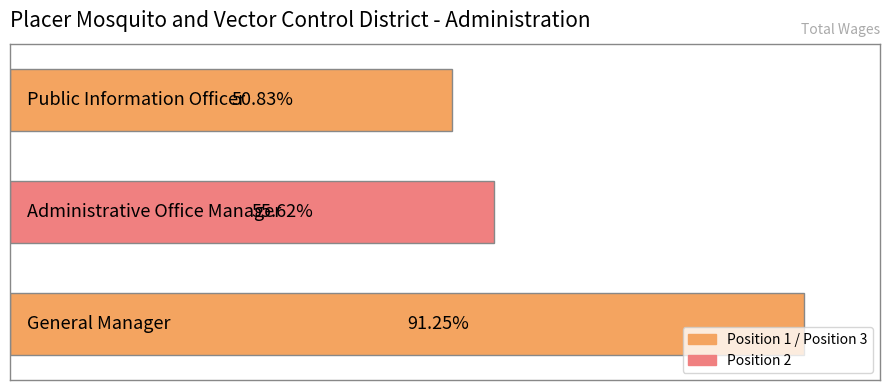

Does the chart contain any negative values?

No